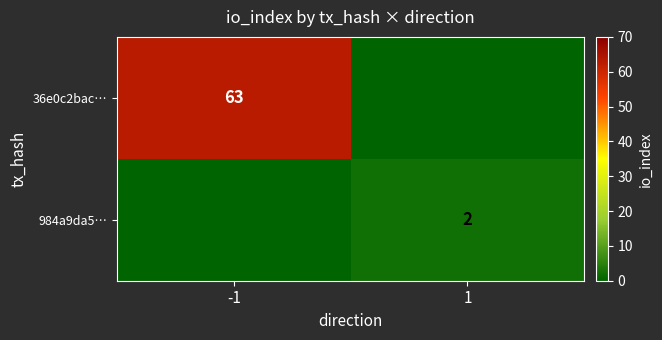

True or false: 984a9da5… has a value of 2 at 1.

True